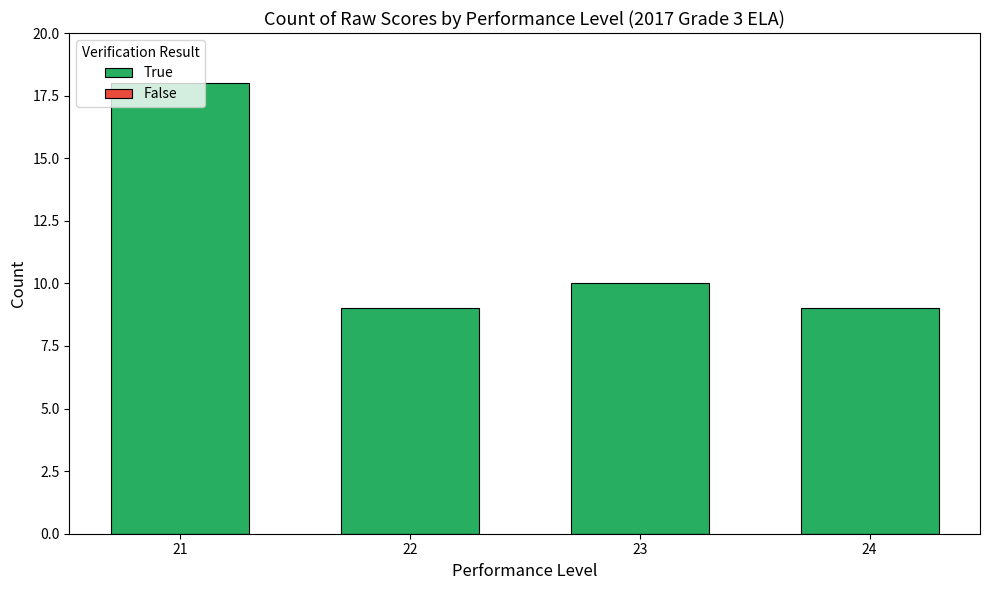

How many bars are there in total?

4